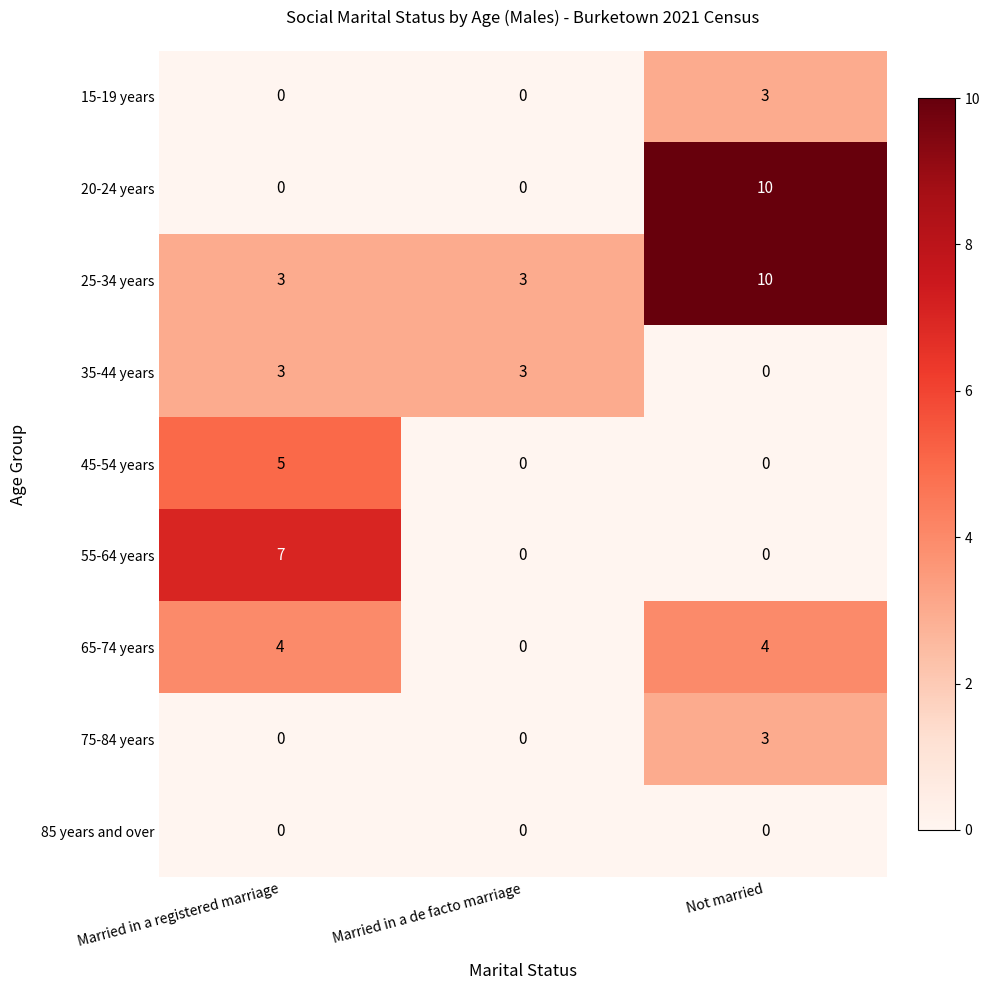

Which series has the largest total across all categories?

25-34 years